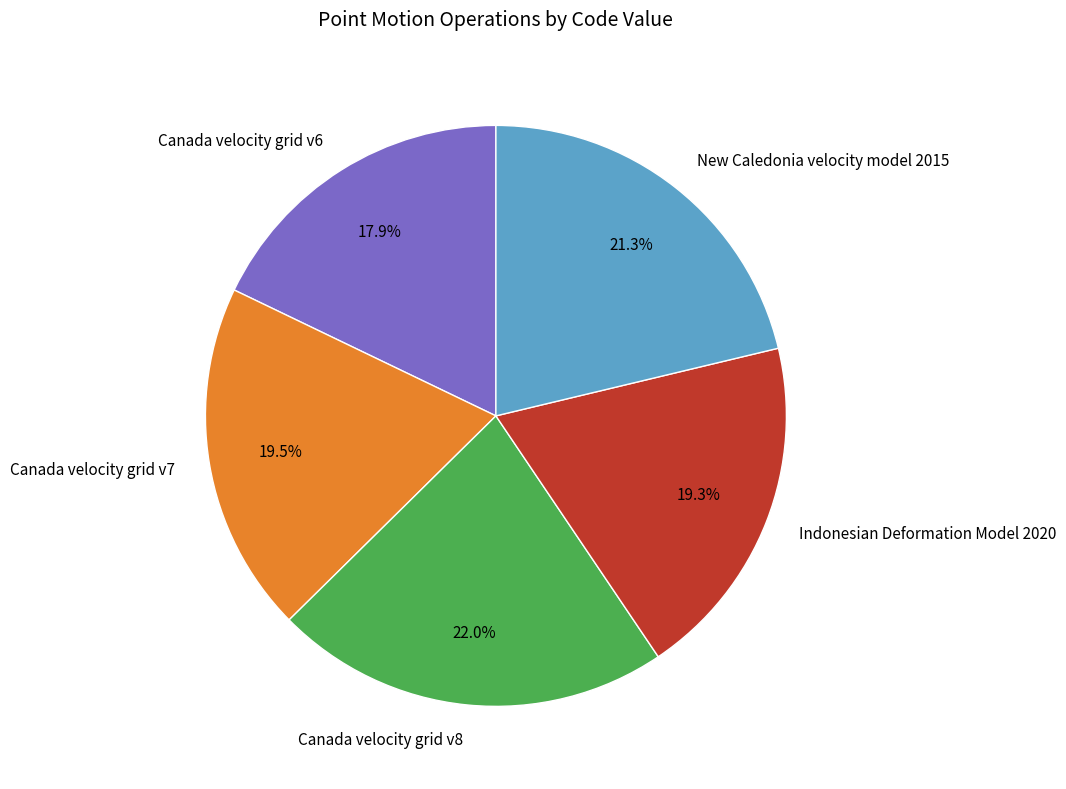

To the nearest percent, what is the difference between the Canada velocity grid v8 and New Caledonia velocity model 2015 slice percentages?

1%